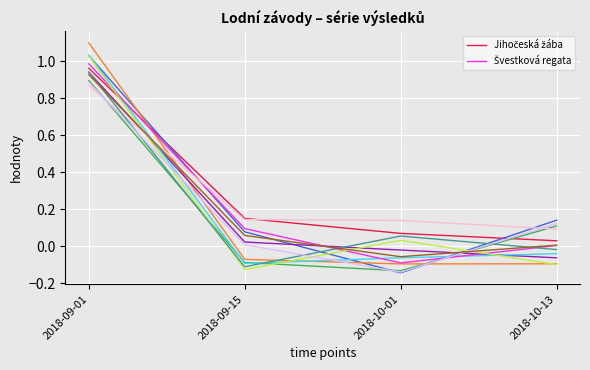

True or false: Jihočeská žába has more than 1 points higher than both neighbors.

False